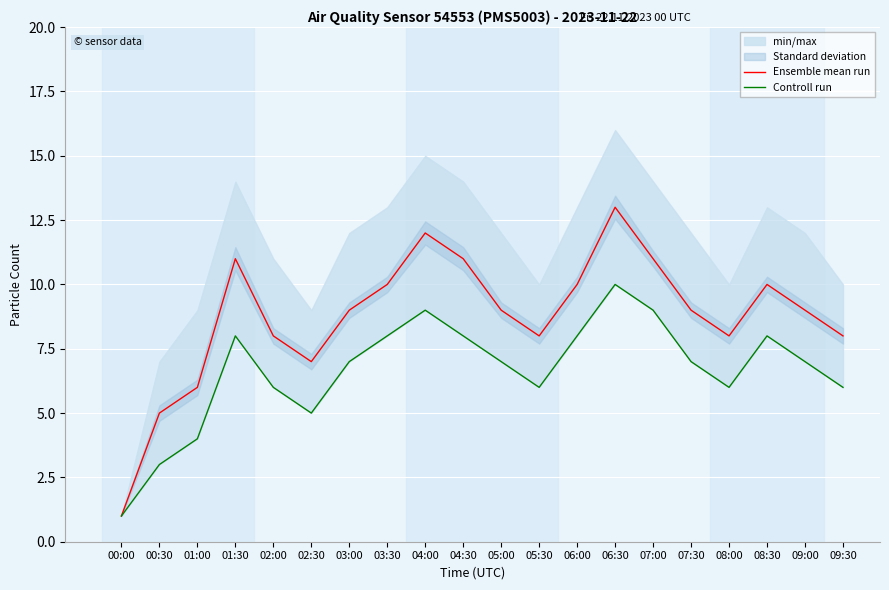

True or false: Controll run and Ensemble mean run cross at least once.

False